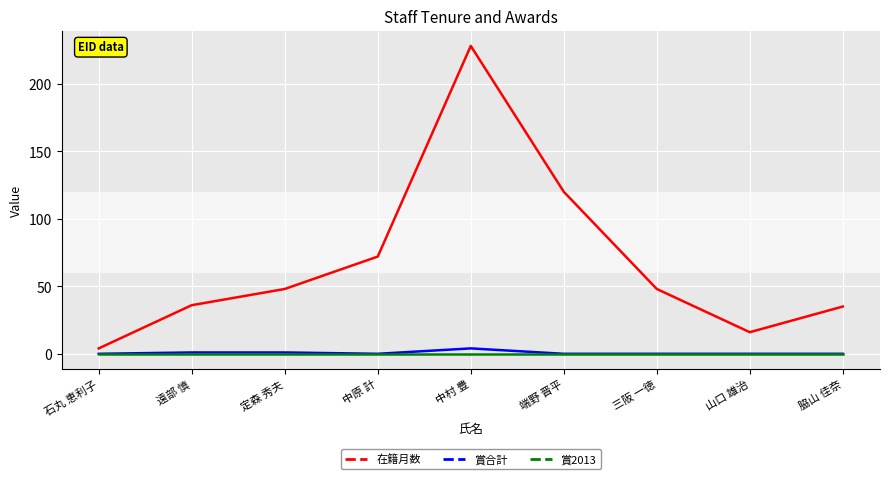

What is the greatest value displayed?

228